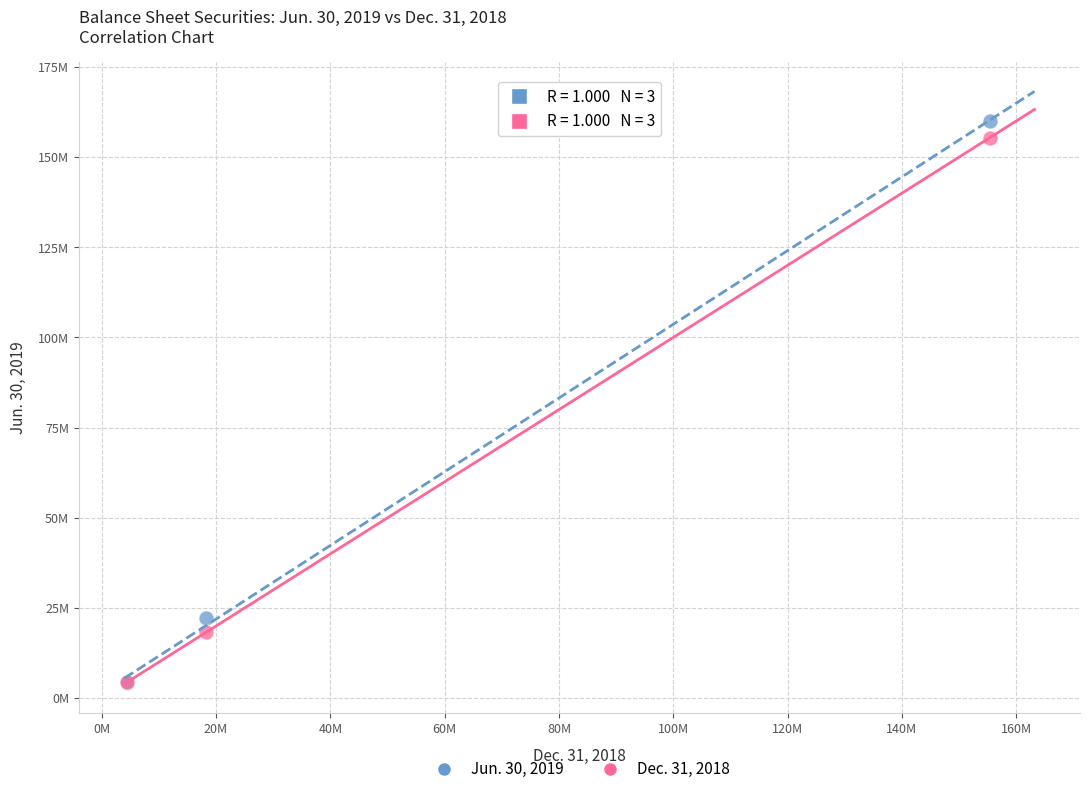

Which series has the widest spread of Y values?

Jun. 30, 2019